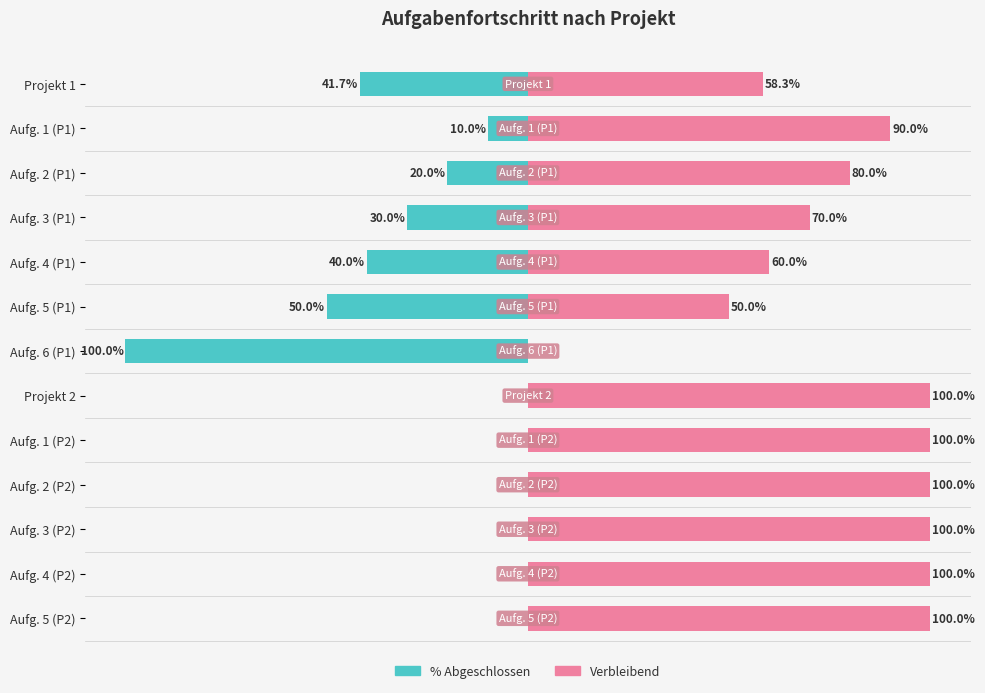

How many groups of bars are there?

13